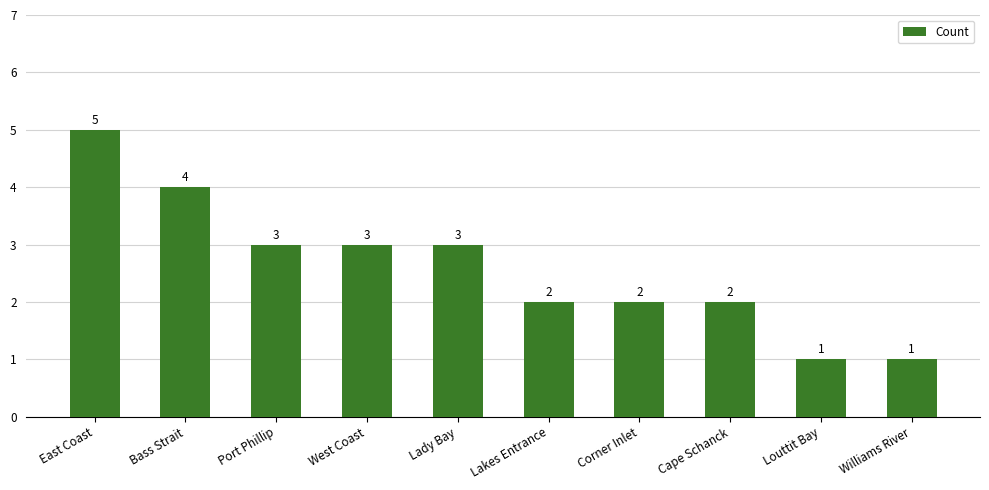

What is the difference between the values at Williams River and East Coast?

4